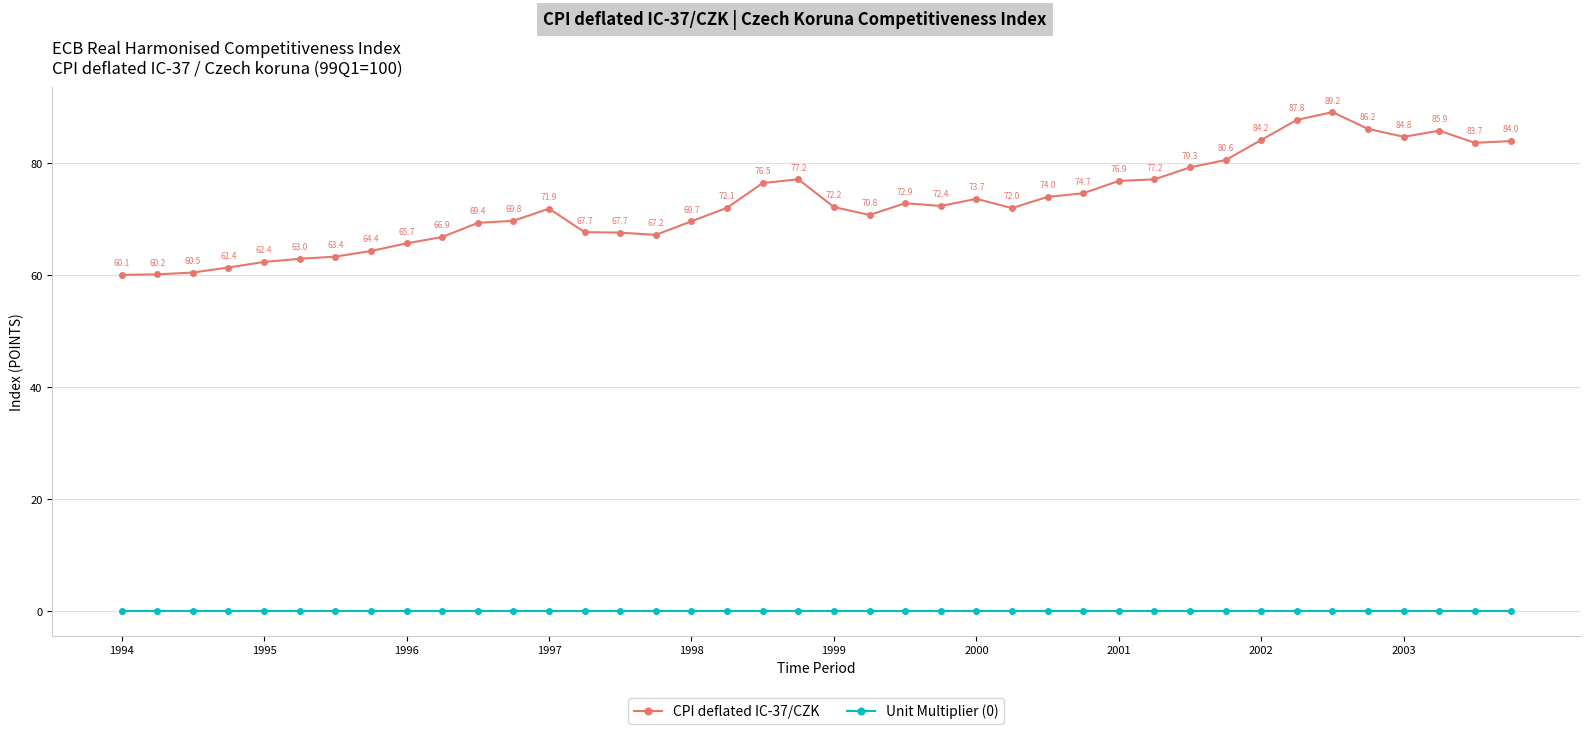

What is the highest value of the CPI deflated IC-37/CZK series?

89.2